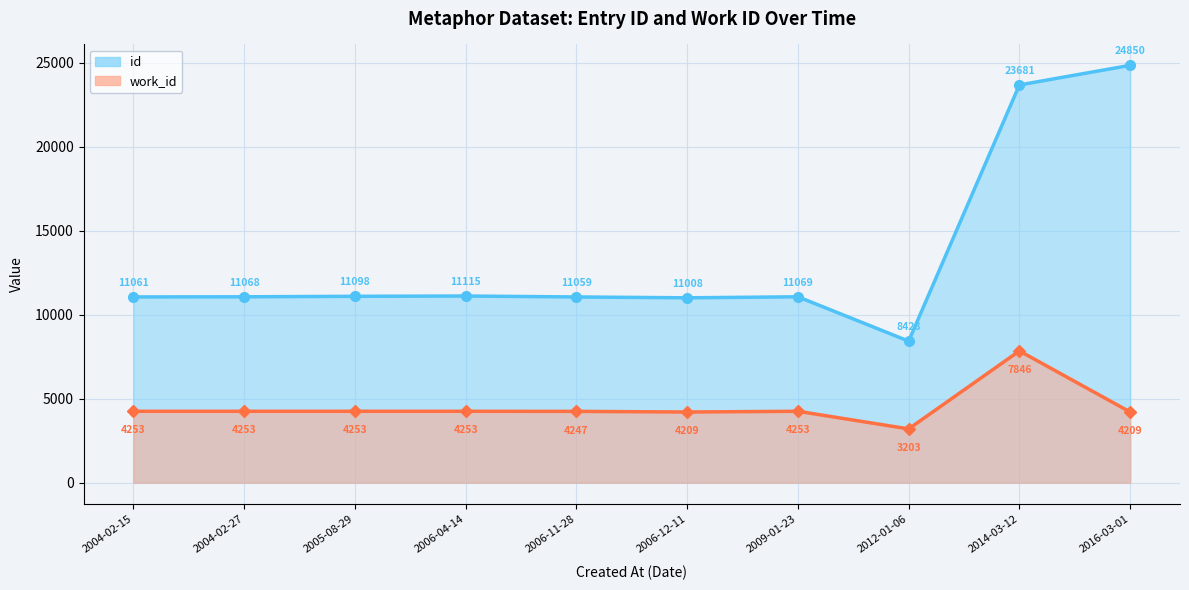

Reading right to left, extract all data points from this chart.

id: 2016-03-01=24850	2014-03-12=23681	2012-01-06=8428	2009-01-23=11069	2006-12-11=11008	2006-11-28=11059	2006-04-14=11115	2005-08-29=11098	2004-02-27=11068	2004-02-15=11061
work_id: 2016-03-01=4209	2014-03-12=7846	2012-01-06=3203	2009-01-23=4253	2006-12-11=4209	2006-11-28=4247	2006-04-14=4253	2005-08-29=4253	2004-02-27=4253	2004-02-15=4253